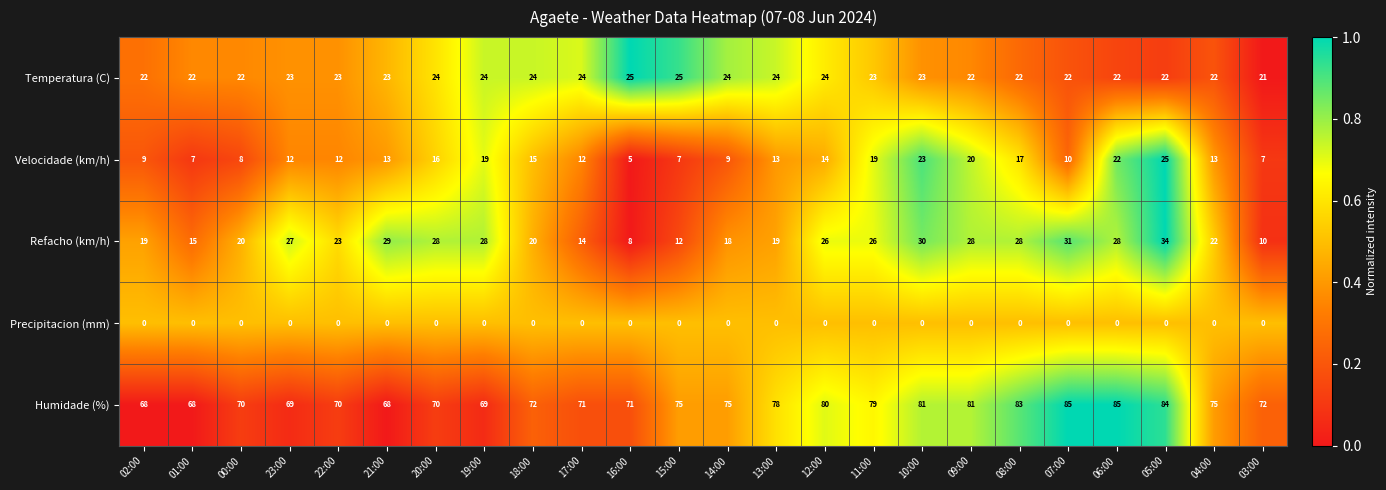

True or false: Velocidade (km/h) has a value of 22 at 21:00.

False